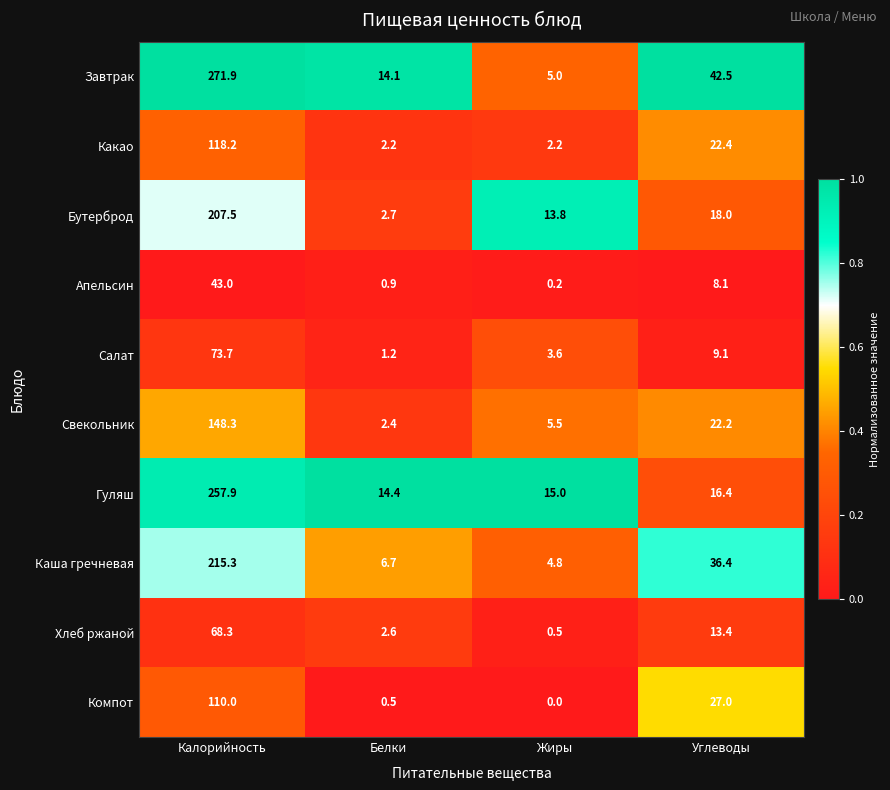

What is the difference between the highest and lowest values at Калорийность?

228.9